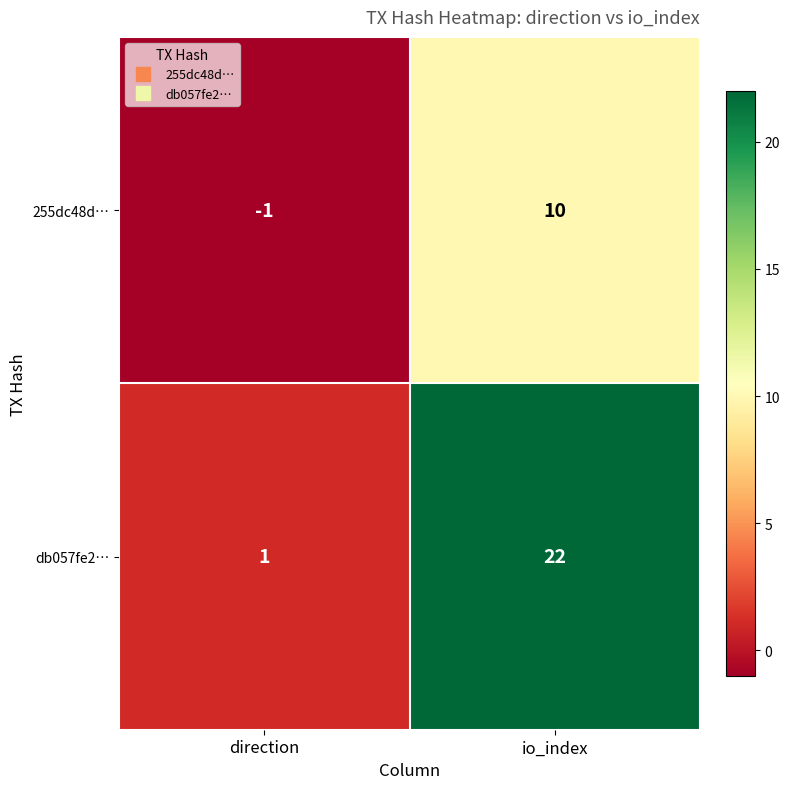

List the series in order of their overall mean, highest first.

db057fe2…, 255dc48d…